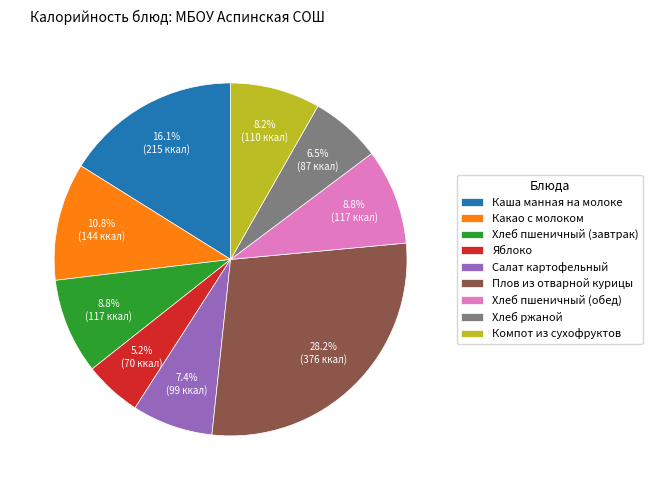

What percentage is NOT represented by Хлеб пшеничный (завтрак)?

91.2%